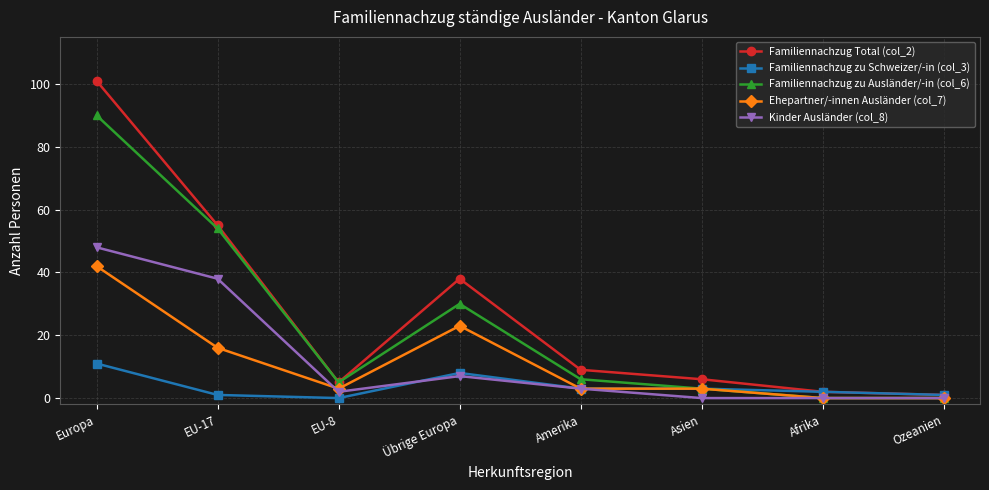

Is it true that Familiennachzug zu Ausländer/-in (col_6) equals 30 at Übrige Europa?

True